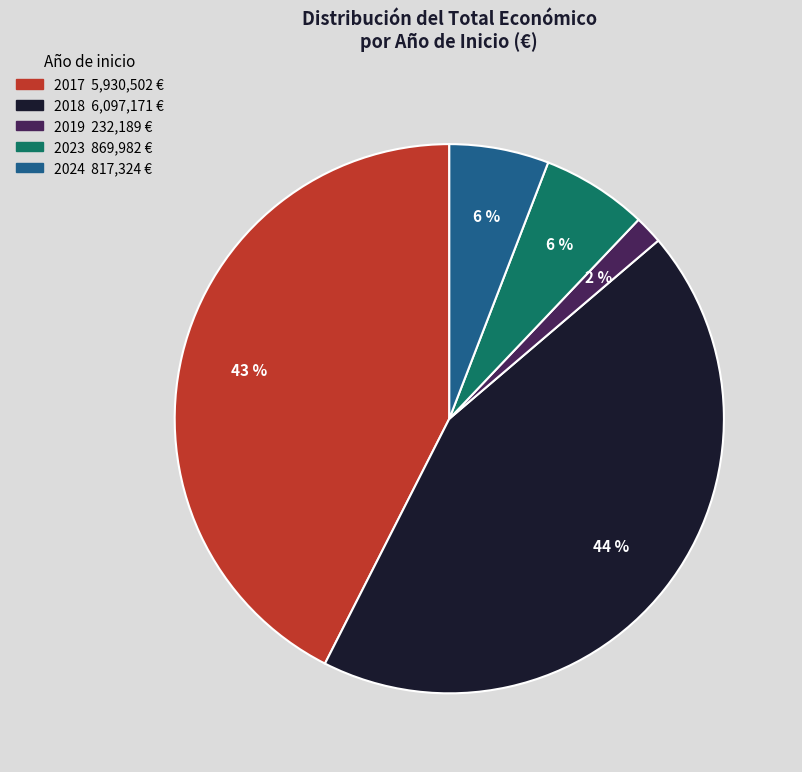

Is there a majority slice in this chart?

No